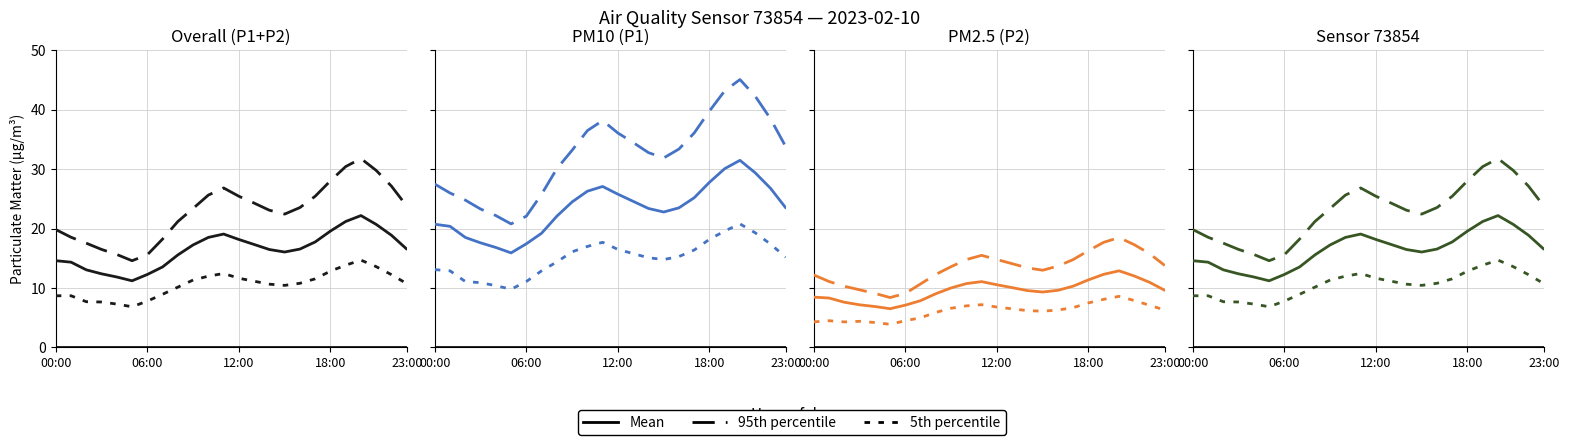

At which label does Mean first exceed 16?

9